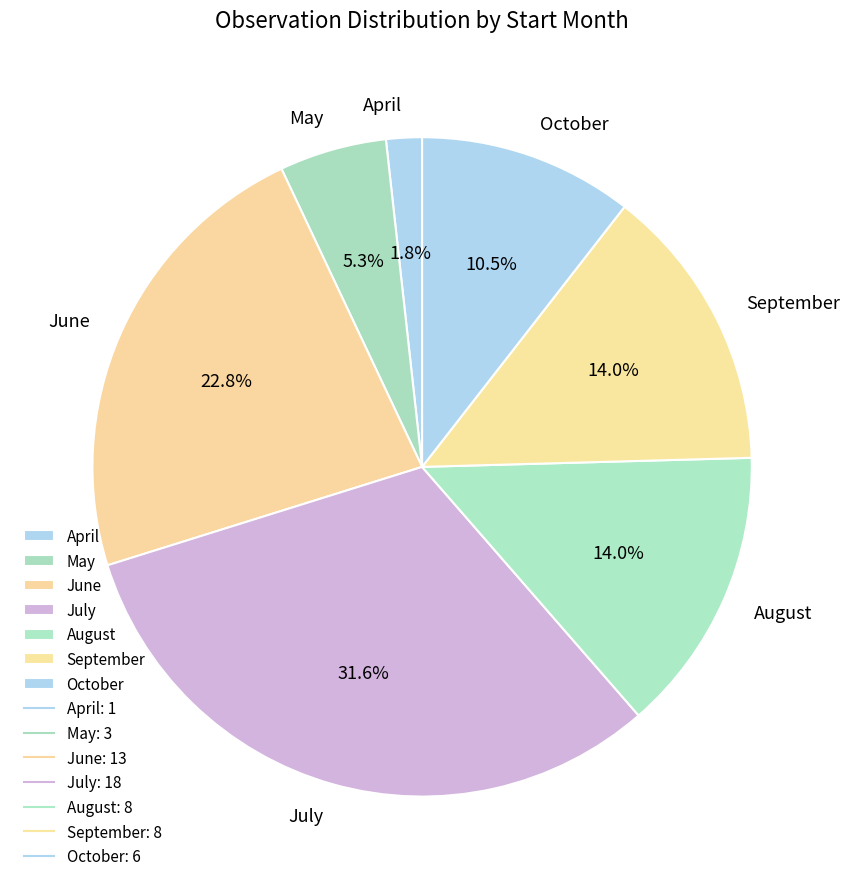

Which category has the biggest portion of the pie?

July